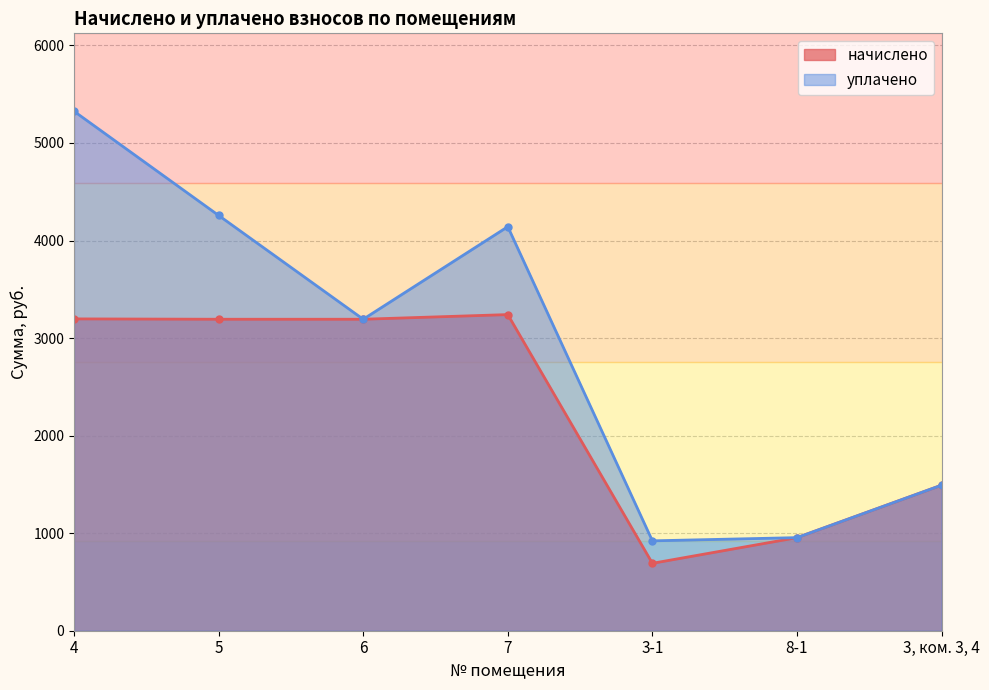

What is the value of the уплачено point at the 6th from the left?

954.3